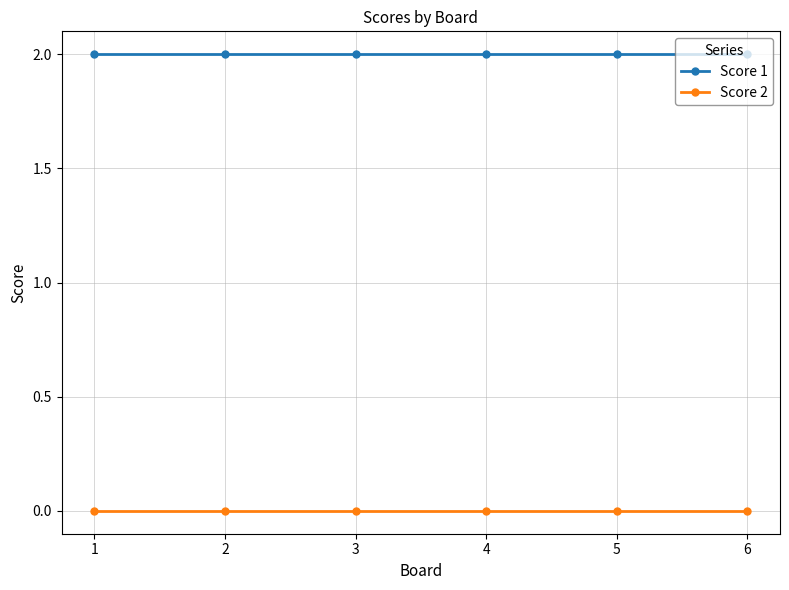

What is the maximum value shown in the chart?

2